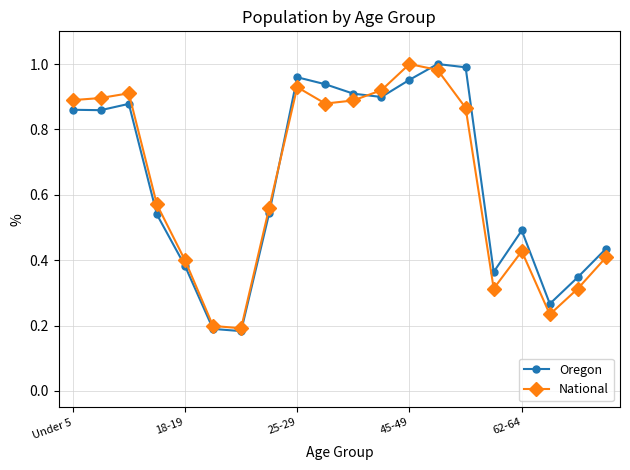

True or false: Oregon has more than 0 points higher than both neighbors.

True